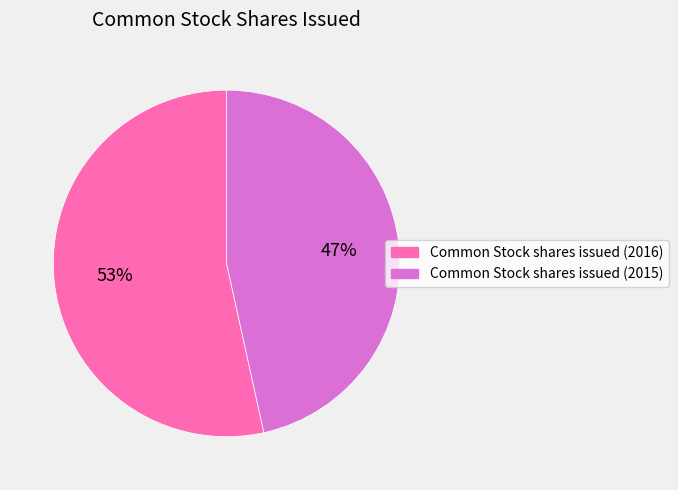

Does Common Stock shares issued (2016) account for over 50% of the chart?

Yes